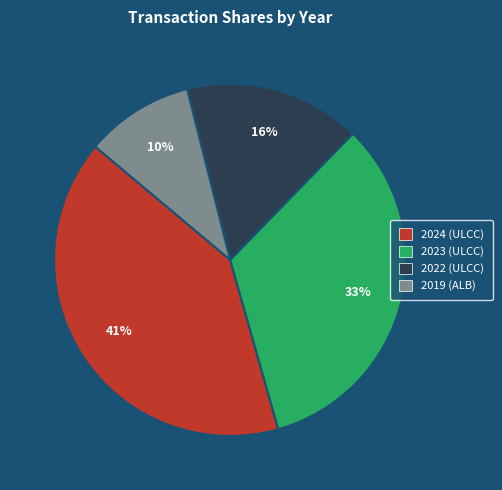

Combined, do 2024 (ULCC) and 2019 (ALB) account for over 50%?

Yes